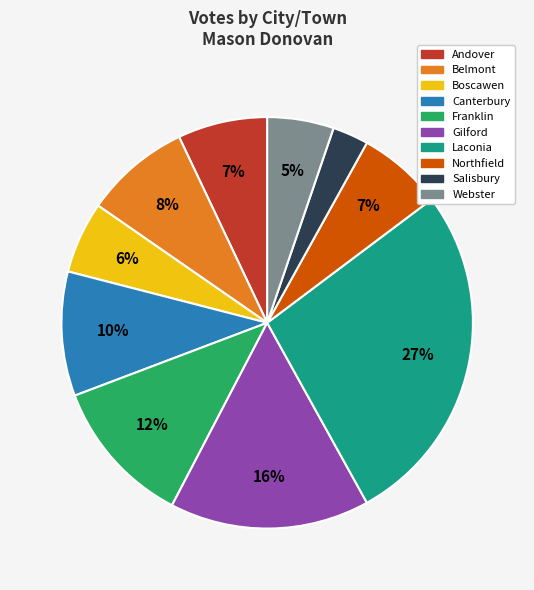

Is the sum of Salisbury and Laconia greater than half?

No